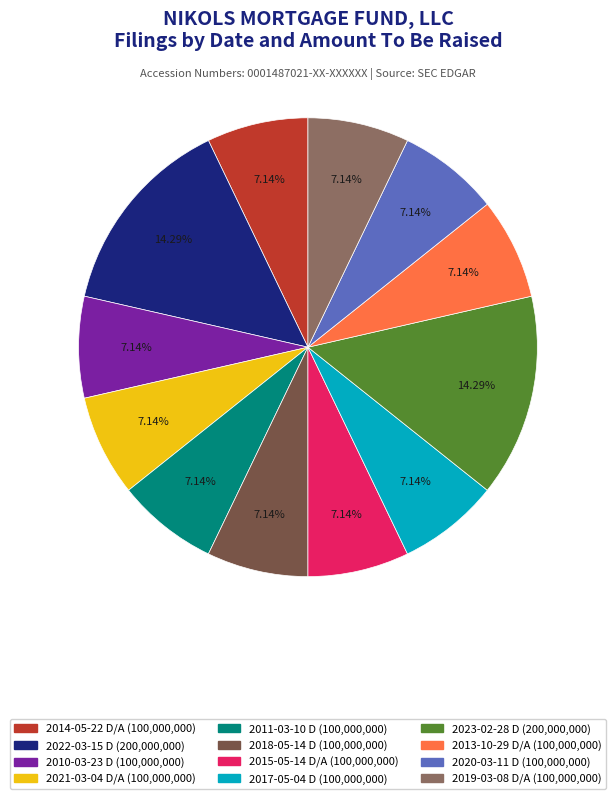

True or false: 2014-05-22 D/A accounts for 1% of the total.

False